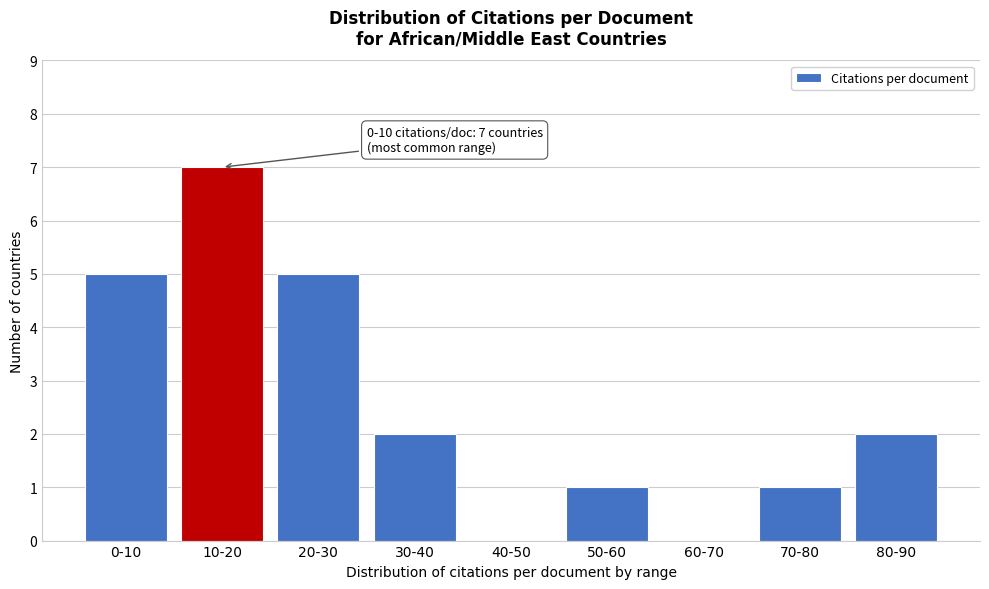

The chart shows a value of 4 at 30-40. True or false?

False